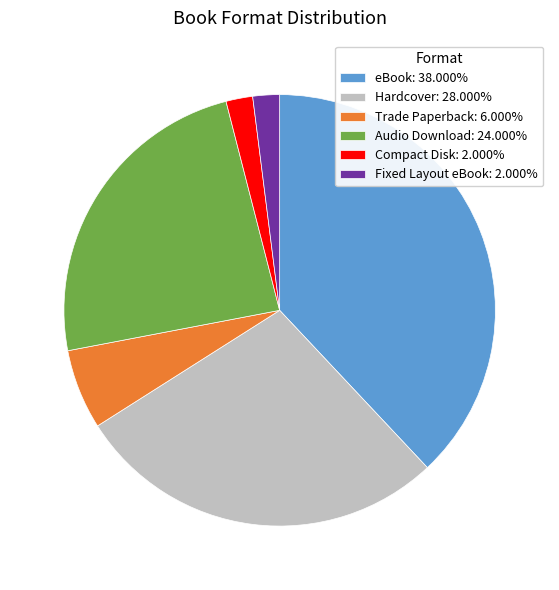

Approximately how many times larger is the value at Fixed Layout eBook: 2.000% compared to Trade Paperback: 6.000%?

0.3